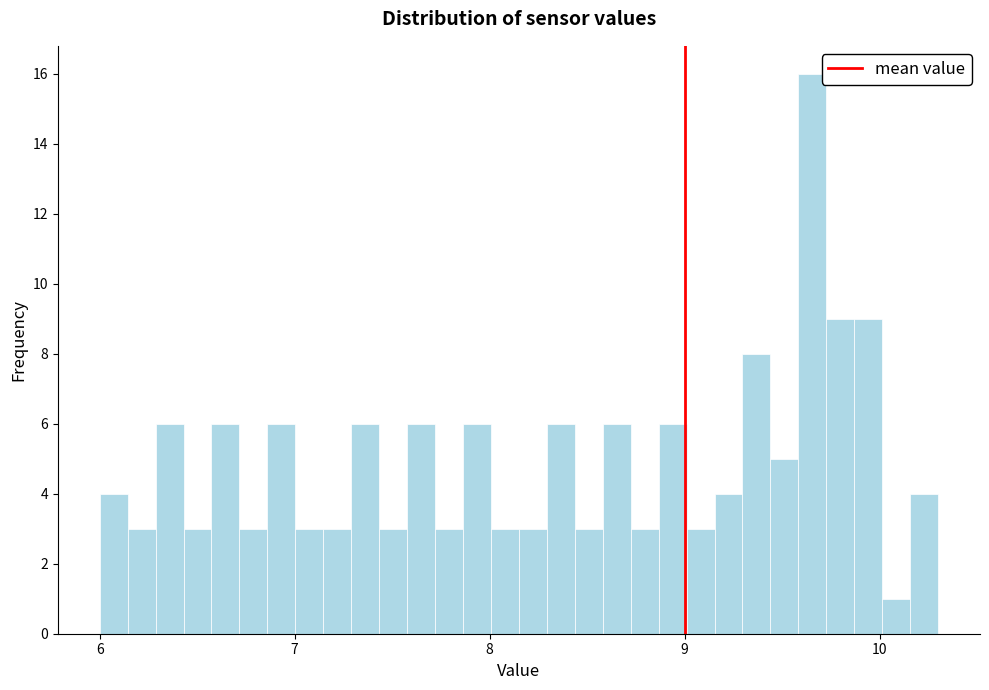

Around what value on the x-axis is the tallest bar? Give the approximate position of its centre, as read against the axis.

9.7